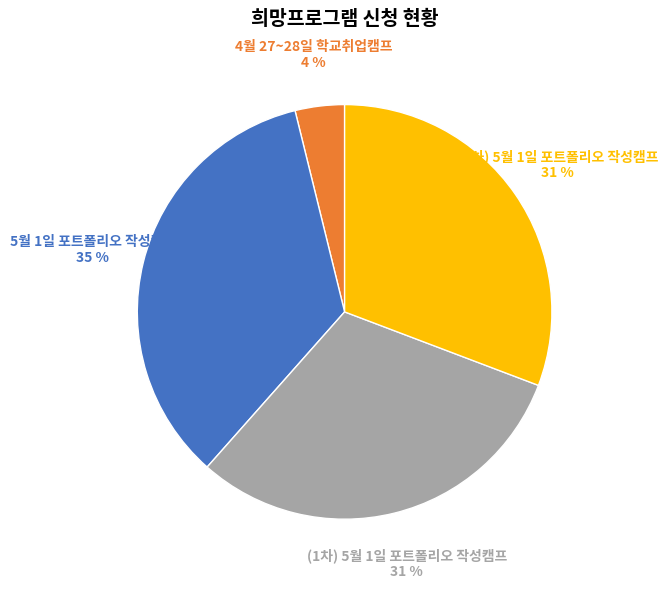

To the nearest percent, what is the difference between the largest and smallest slice percentages?

31%